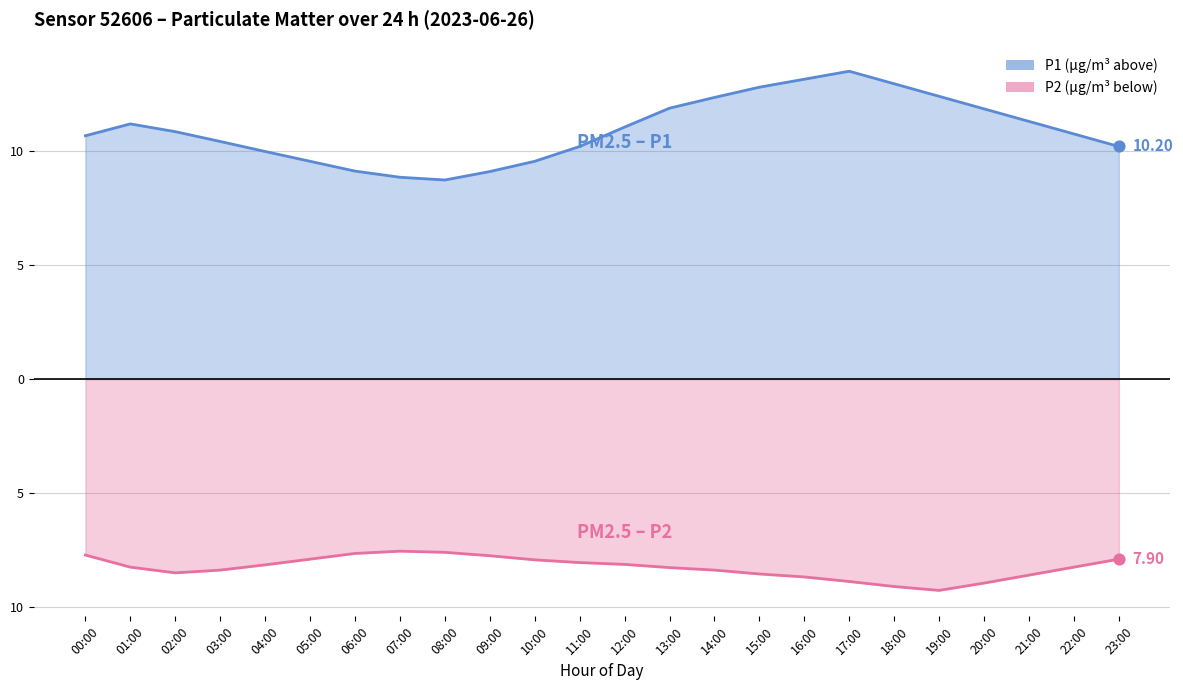

Is the value of P2 at 01:00 greater than the value of P1 at 05:00?

No